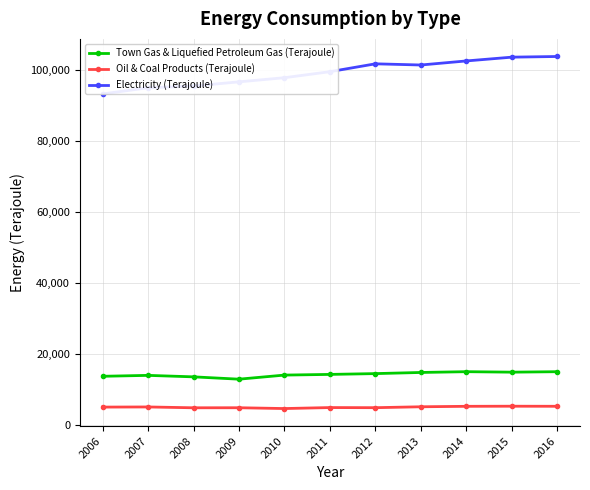

At which label does Electricity (Terajoule) reach its minimum?

2006